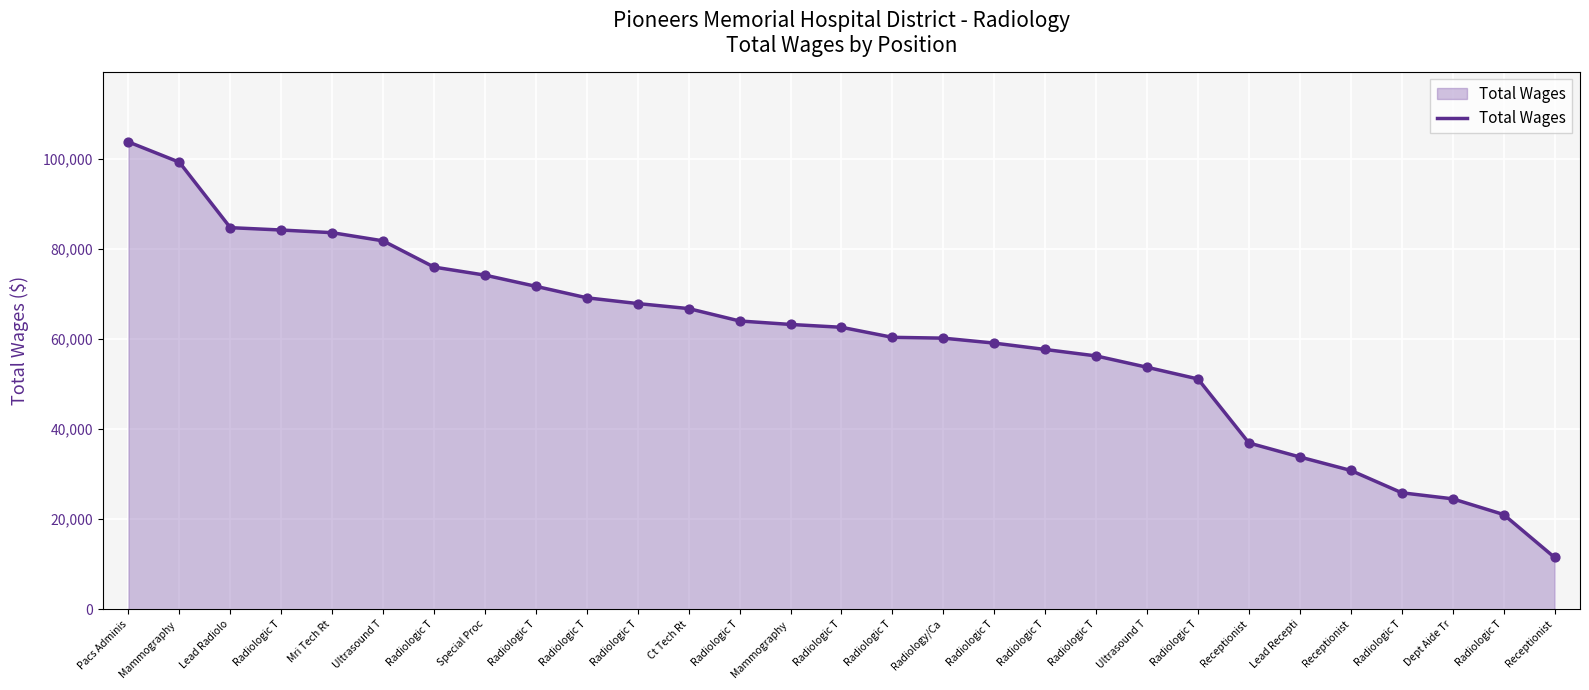

Which has a higher value, Radiologic T or Radiologic T?

Radiologic T